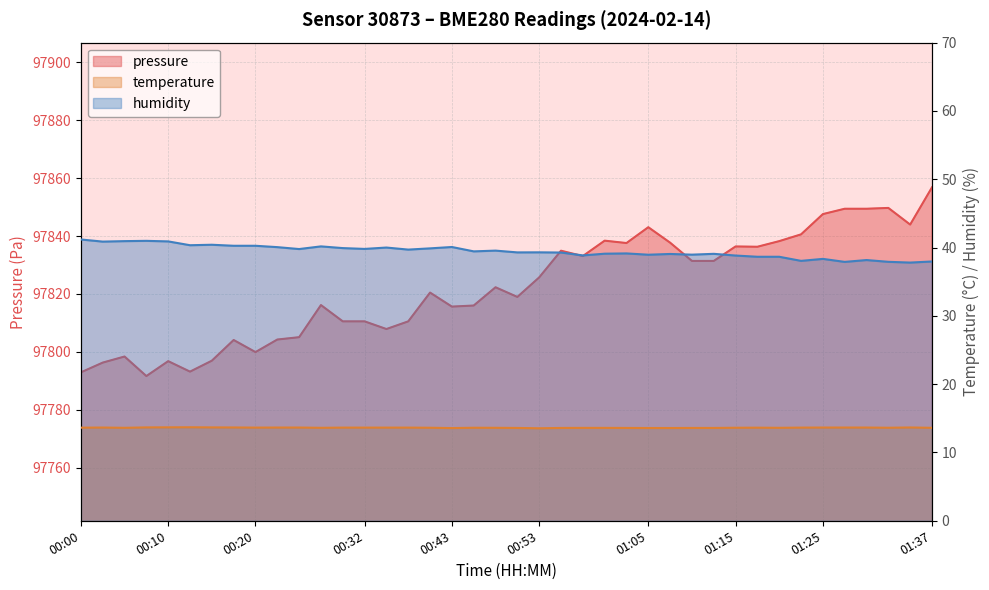

True or false: humidity has a value of 39.9 at 00:30.

True